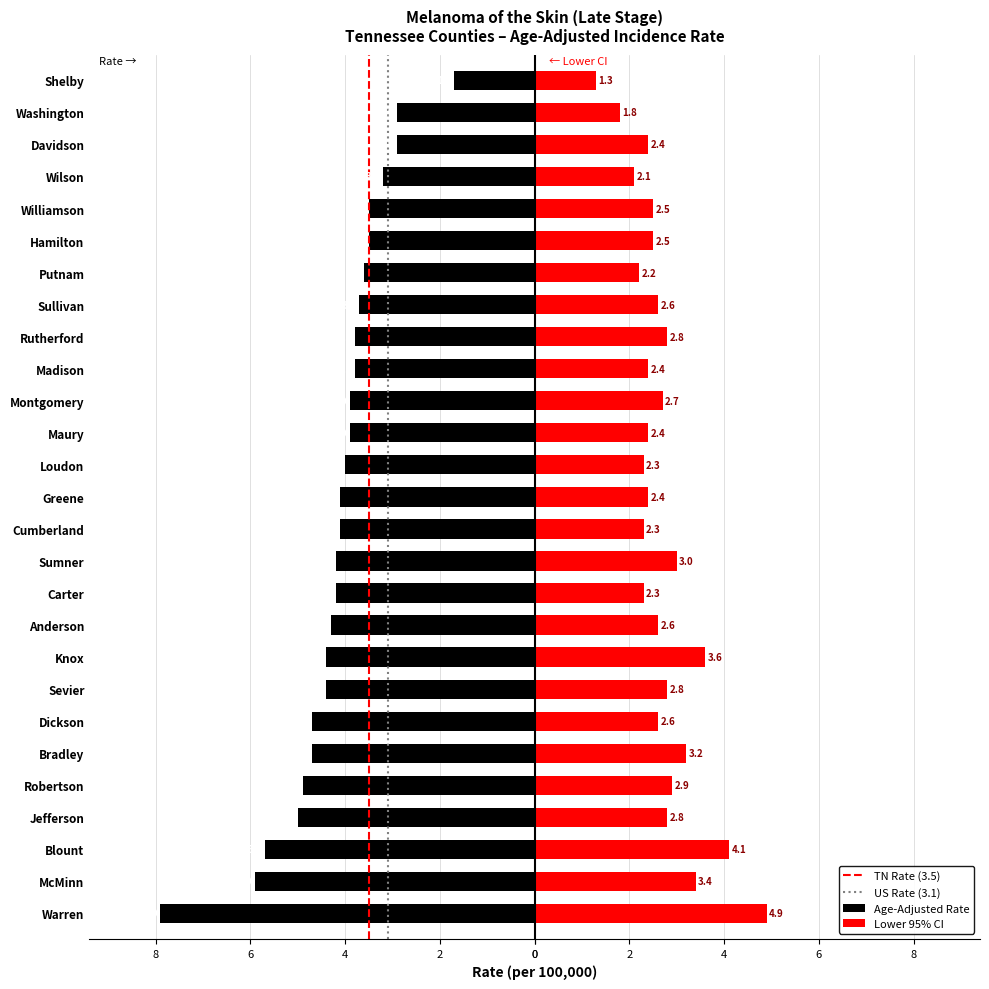

What is the value of the Lower 95% CI bar at the 25th from the left?

2.4